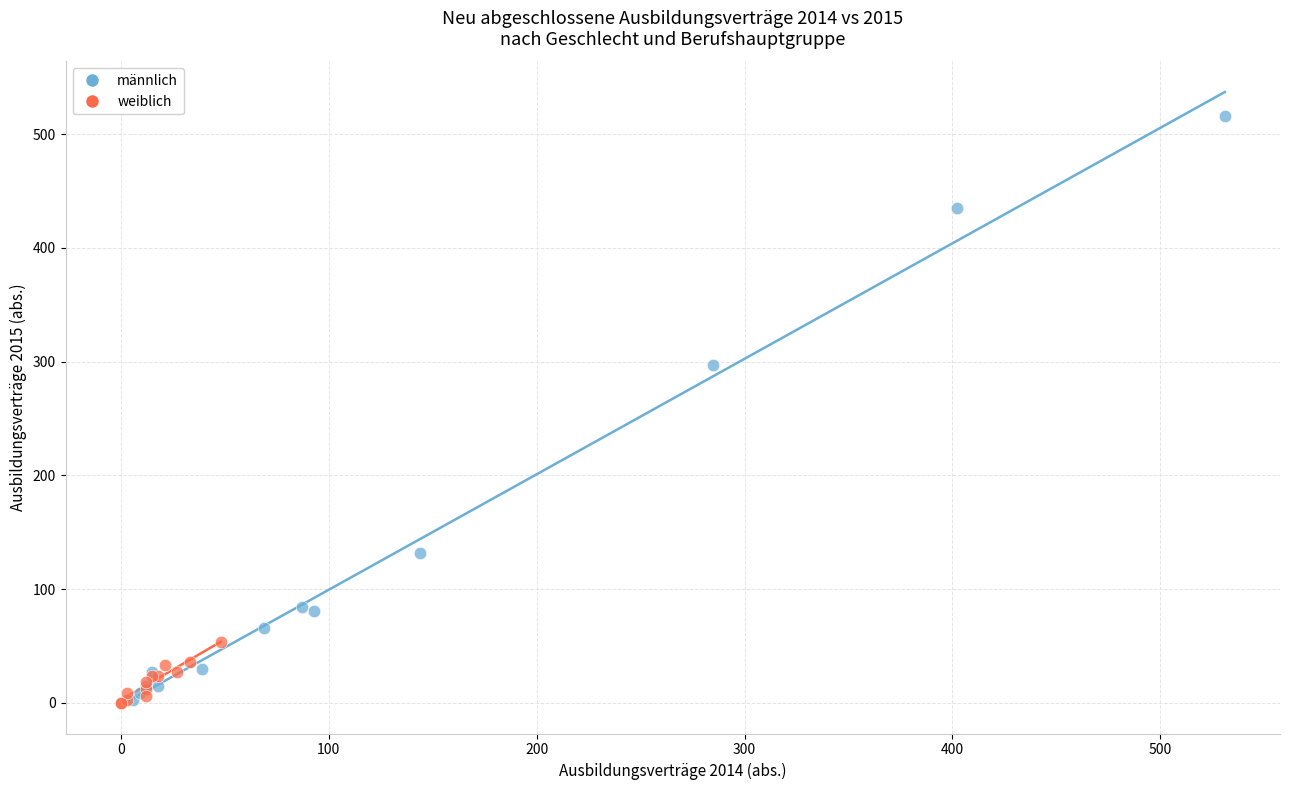

Which series contains the highest Y value?

männlich